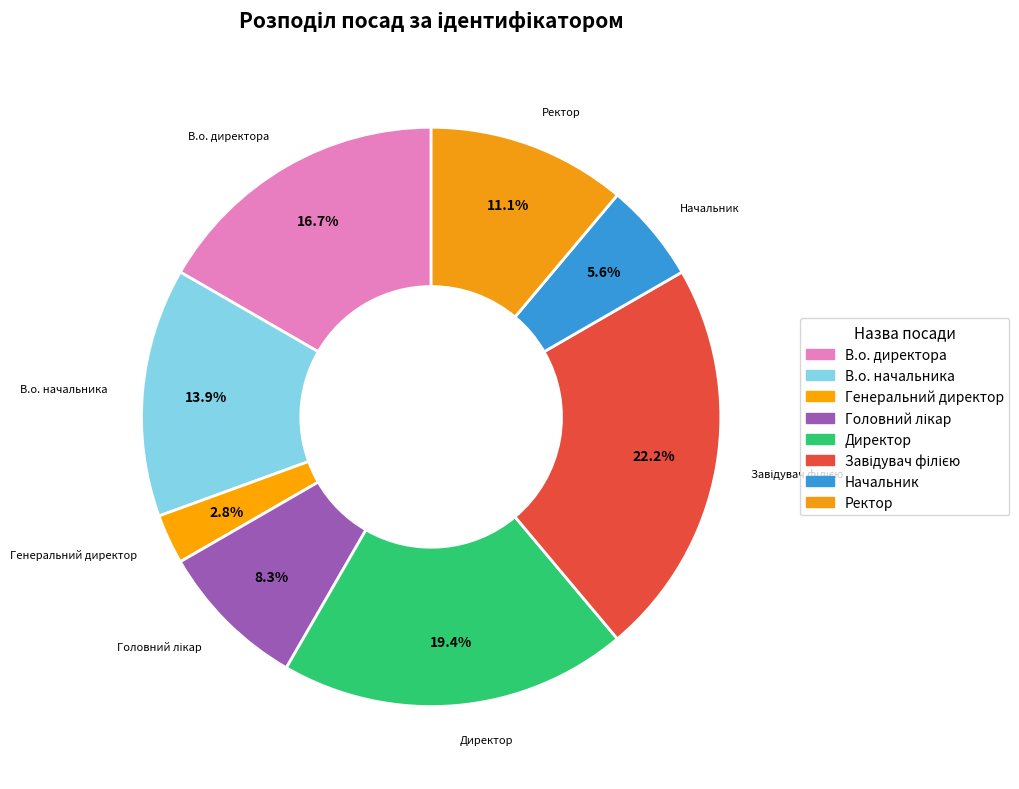

How many slices are in this pie chart?

8